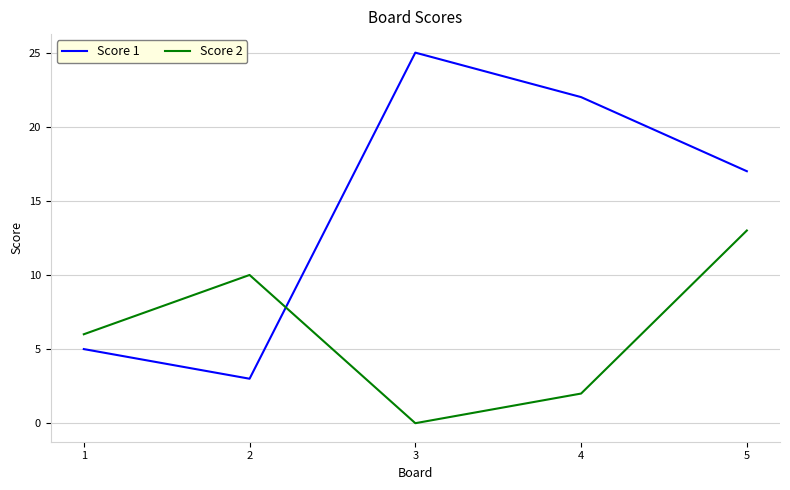

Count the Score 2 values in the range 2 to 10.

3